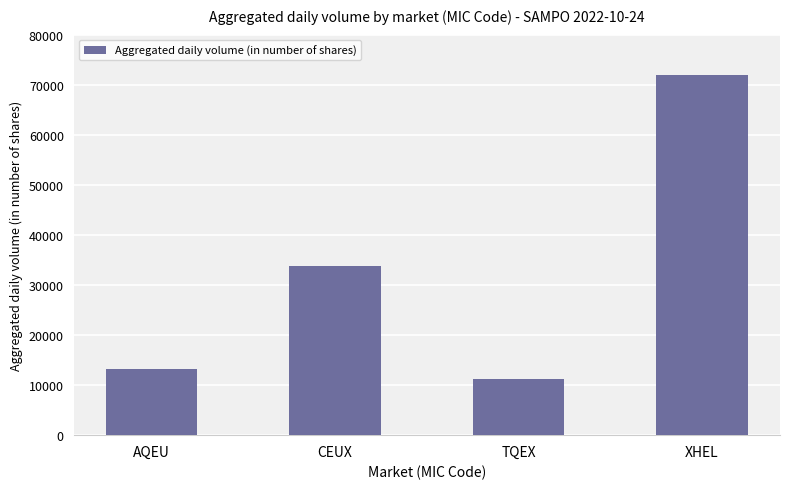

Reading left to right, extract all data points from this chart.

13309	33712	11298	72031